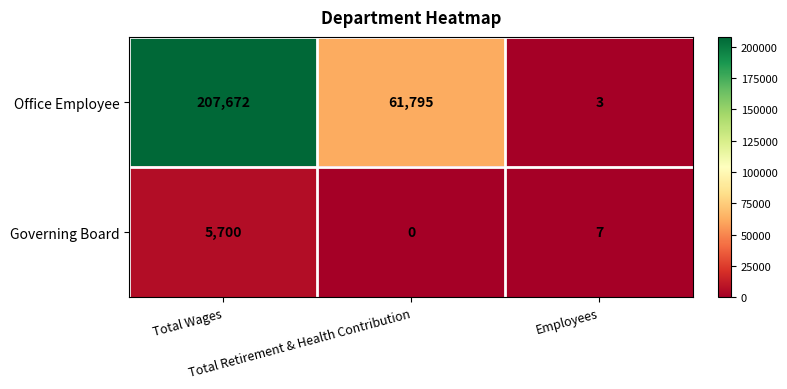

List the series in order of their overall mean, highest first.

Office Employee, Governing Board